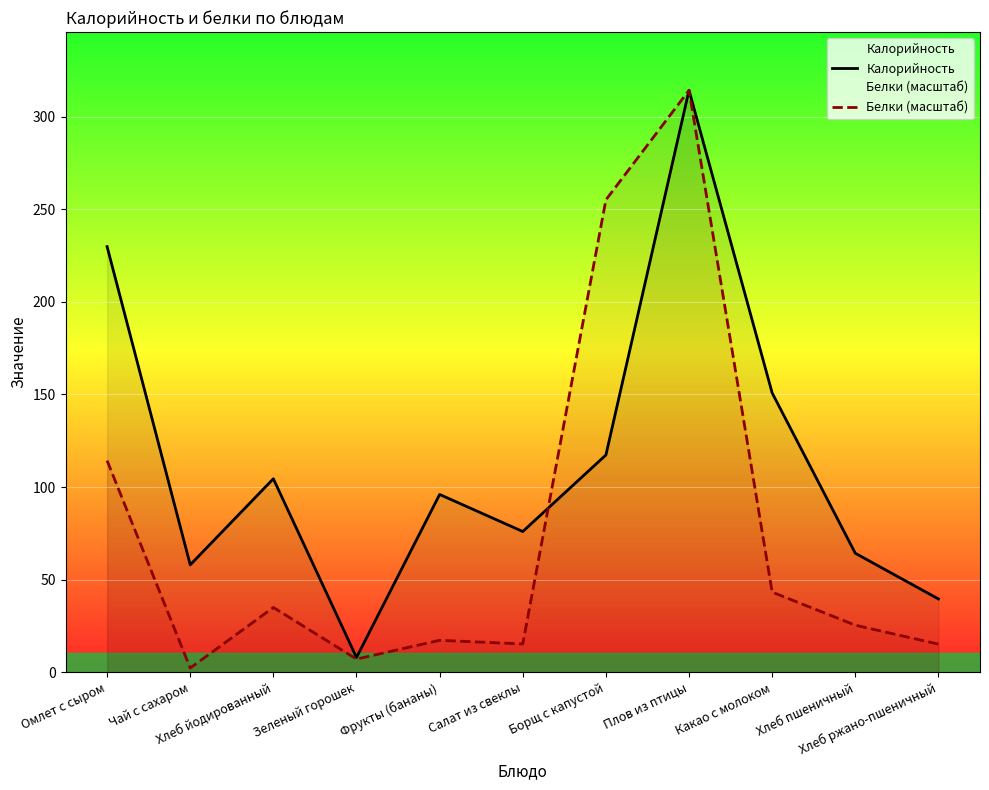

At which category does Белки (масштаб) reach its first local valley?

Чай с сахаром